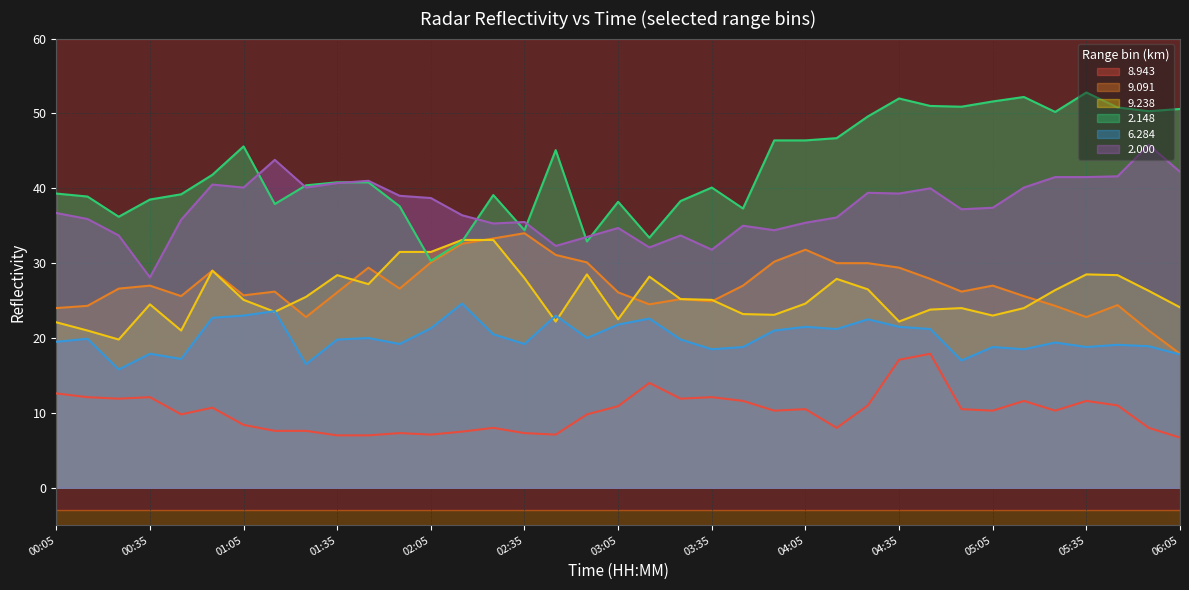

Between 00:35 and 01:25, which series saw the biggest shift?

2.000